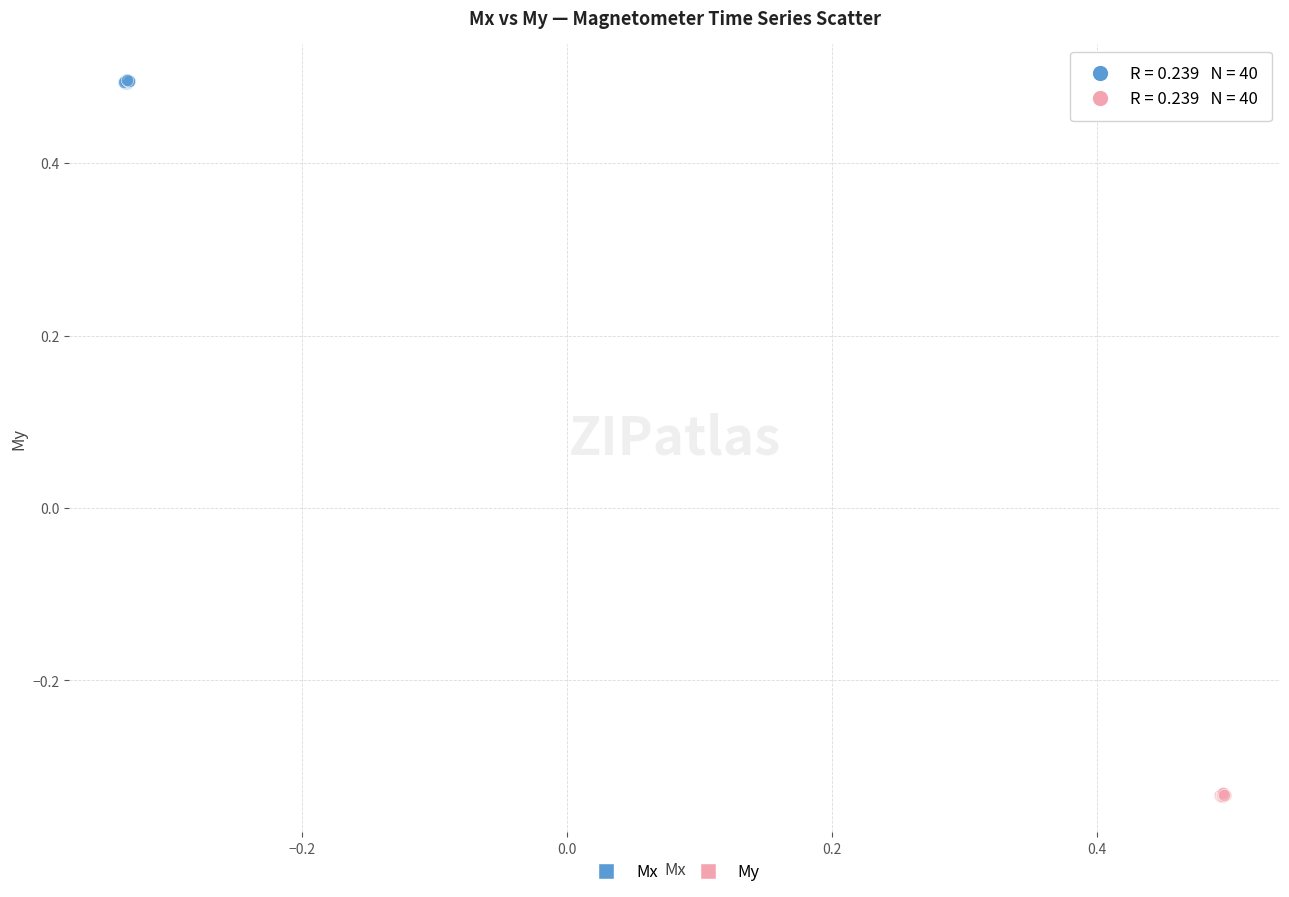

Which series reaches the maximum Y coordinate?

Mx